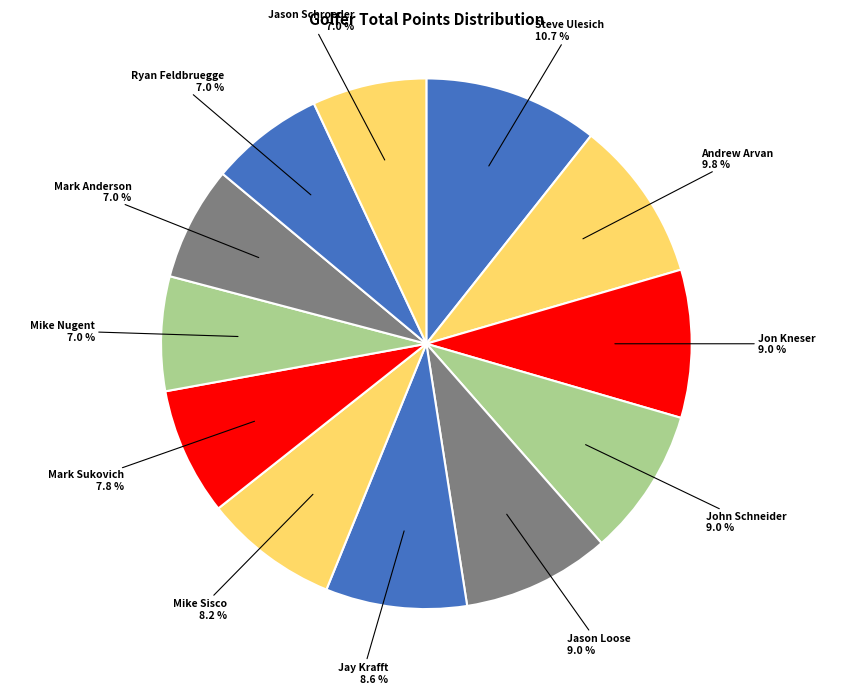

What percentage is the Jason Loose slice, to the nearest percent?

9%